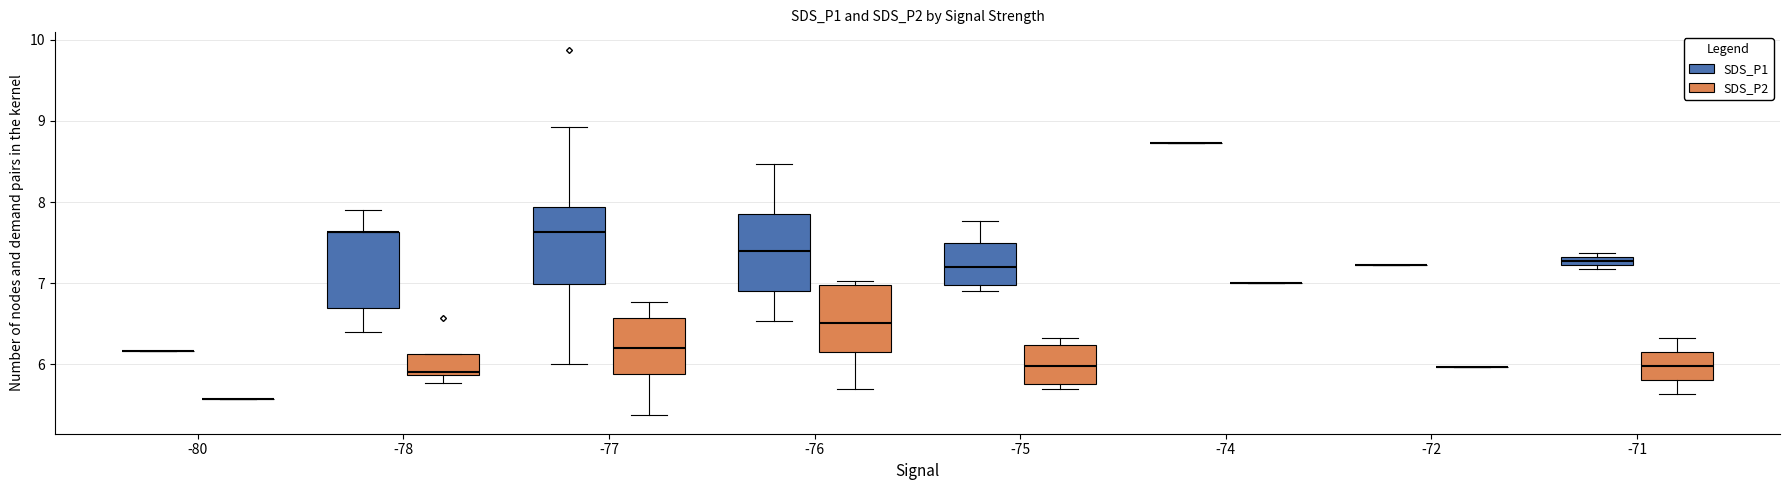

What is the maximum value for SDS_P2?

7.0